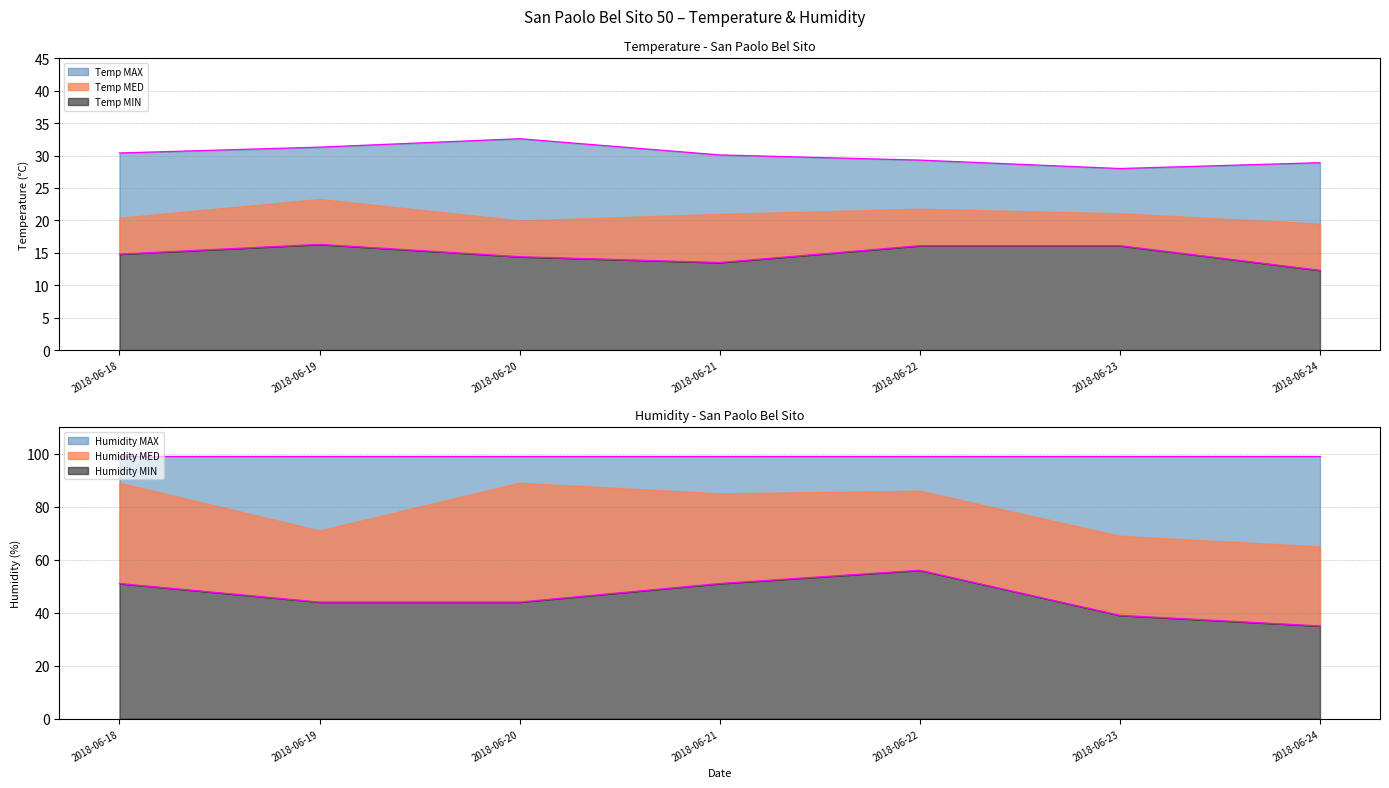

The Humidity MIN series shows 23.9 at 2018-06-23. True or false?

False